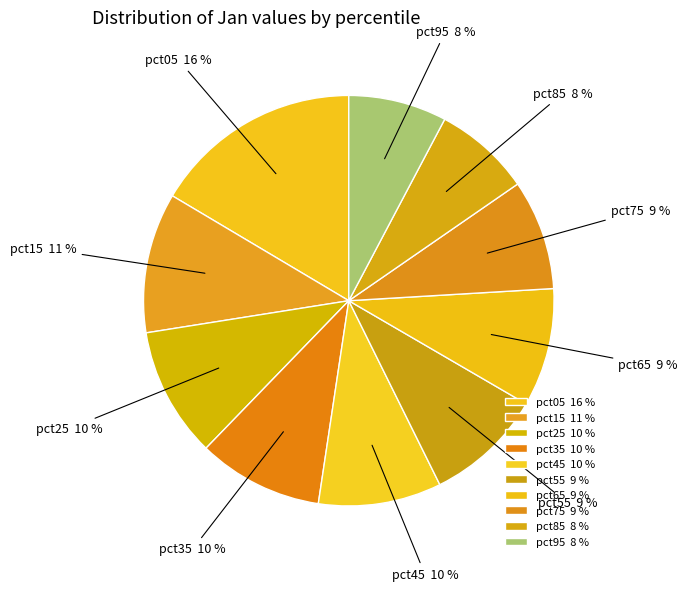

Approximately how many times larger is the value at pct55 compared to pct05?

0.6